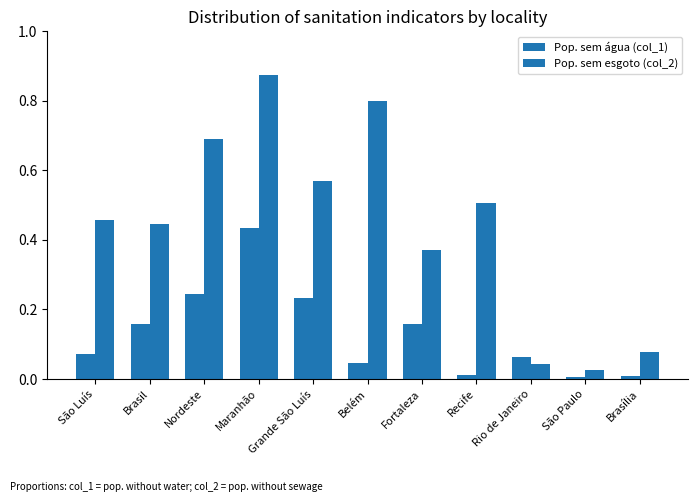

What is the label of the 9th bar from the right?

Nordeste